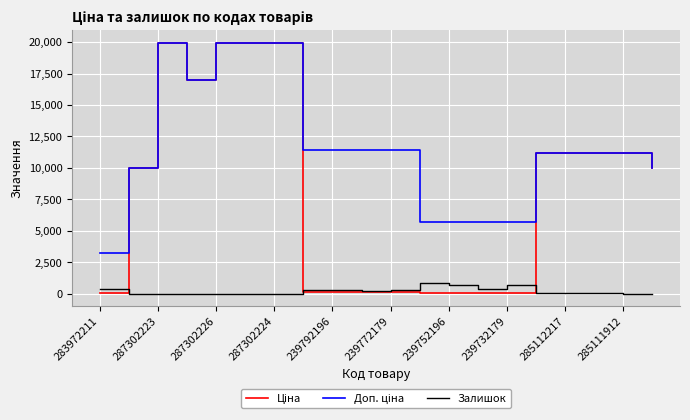

What is the greatest value displayed?

19964.2